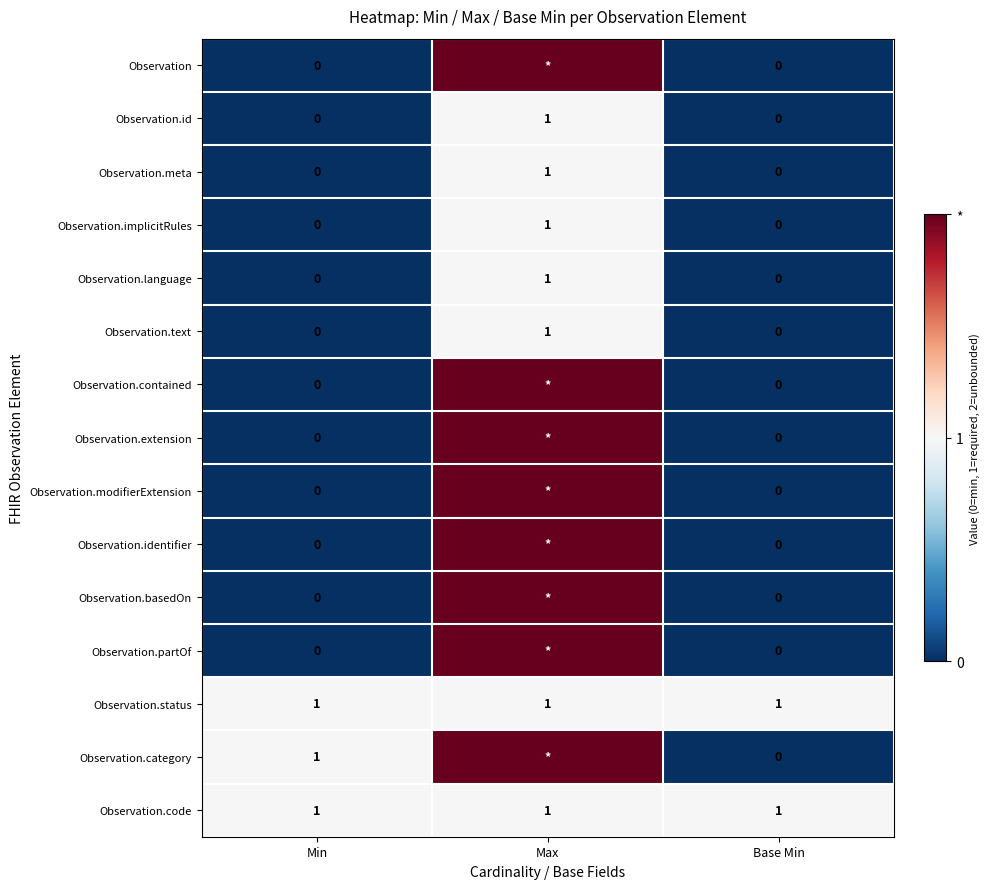

True or false: Observation.implicitRules has a value of 0 at Base Min.

True